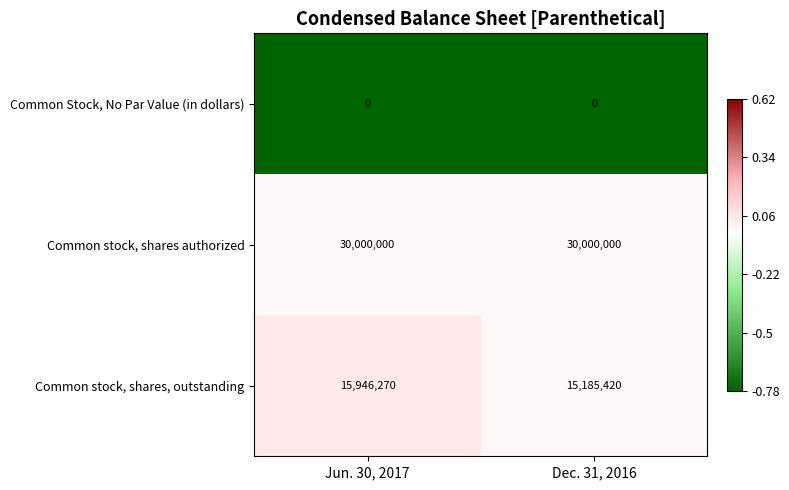

How many series are shown in this chart?

3